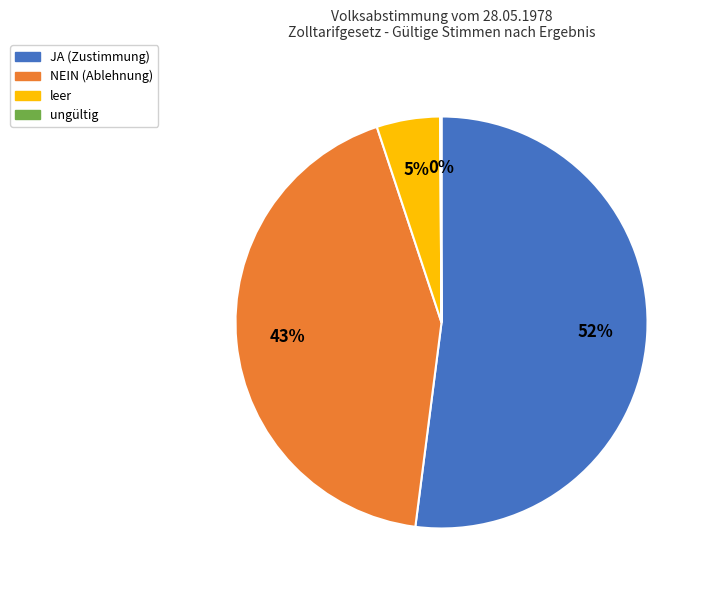

Is the sum of leer and NEIN greater than half?

No